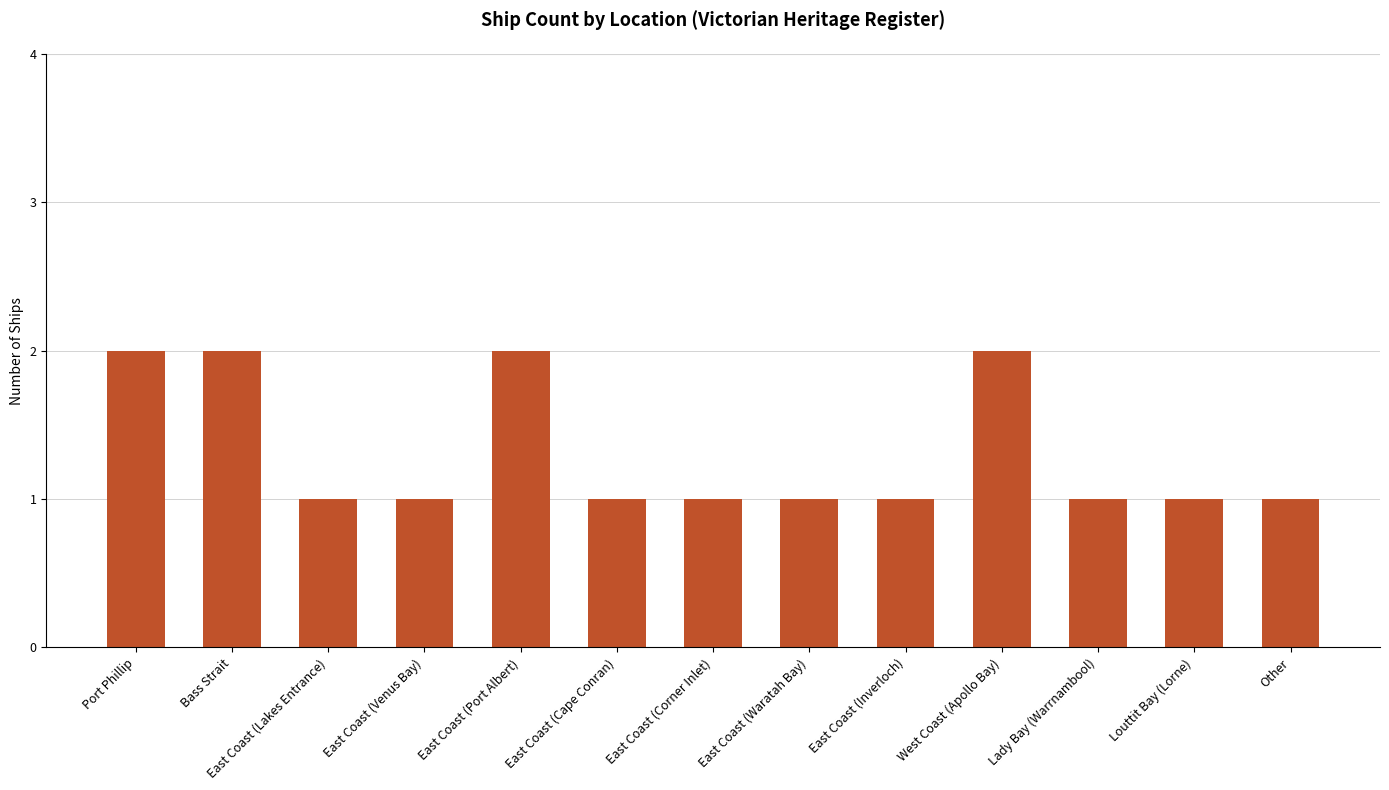

What is the difference between the second highest and minimum values?

1